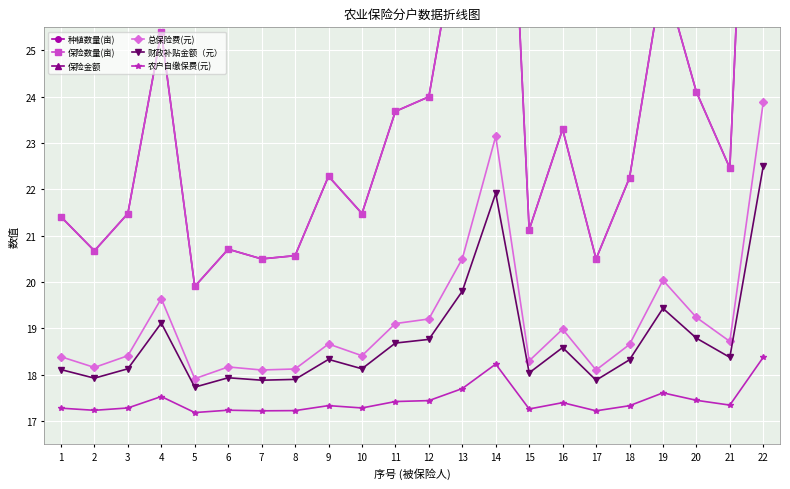

The value of 保险数量(亩) at 4 is 9.2. True or false?

False